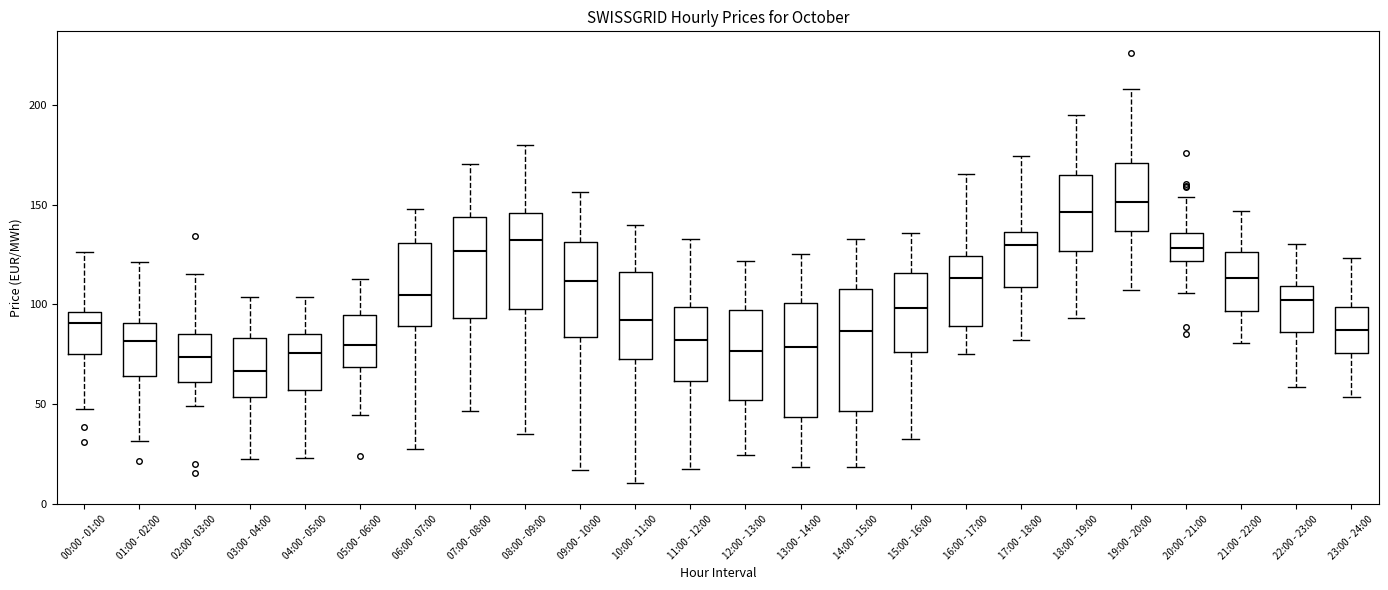

Where does the lower whisker of the box for 02:00 - 03:00 end on the y-axis? The values are not printed on the chart, so give them approximately, as read against the axis.

50